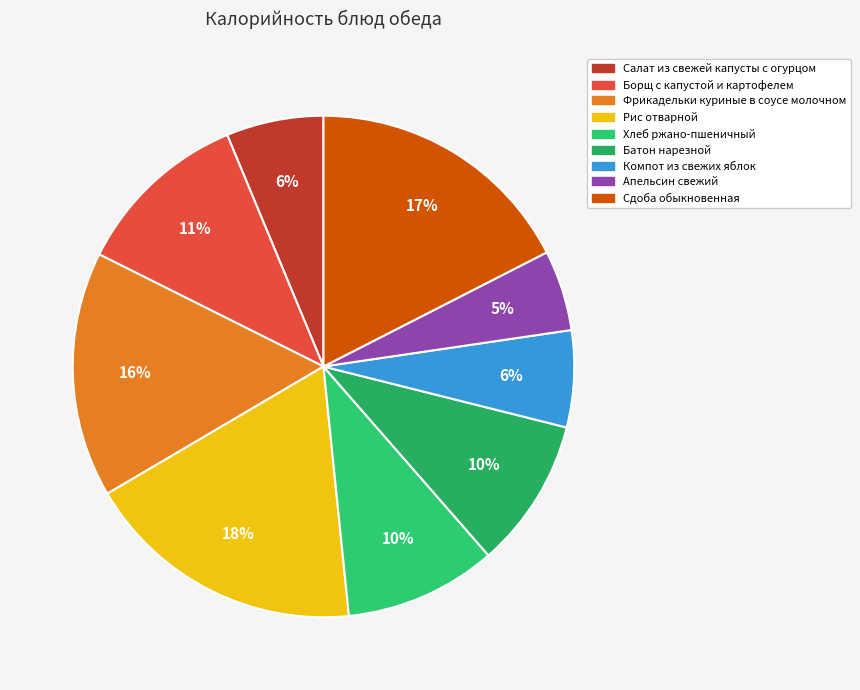

Does any single category account for the majority?

No